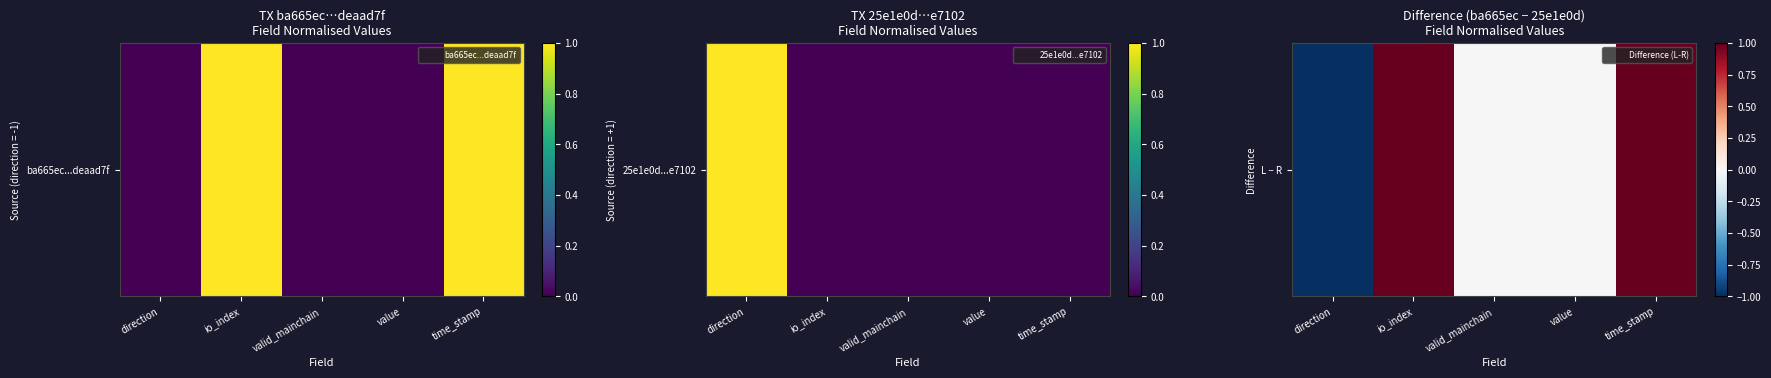

The chart shows a value of 2 at io_index. True or false?

False